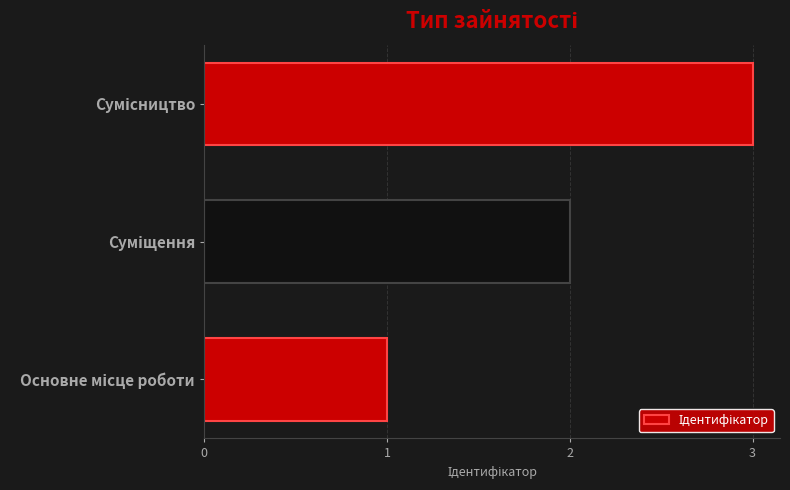

What is the sum of all values?

6